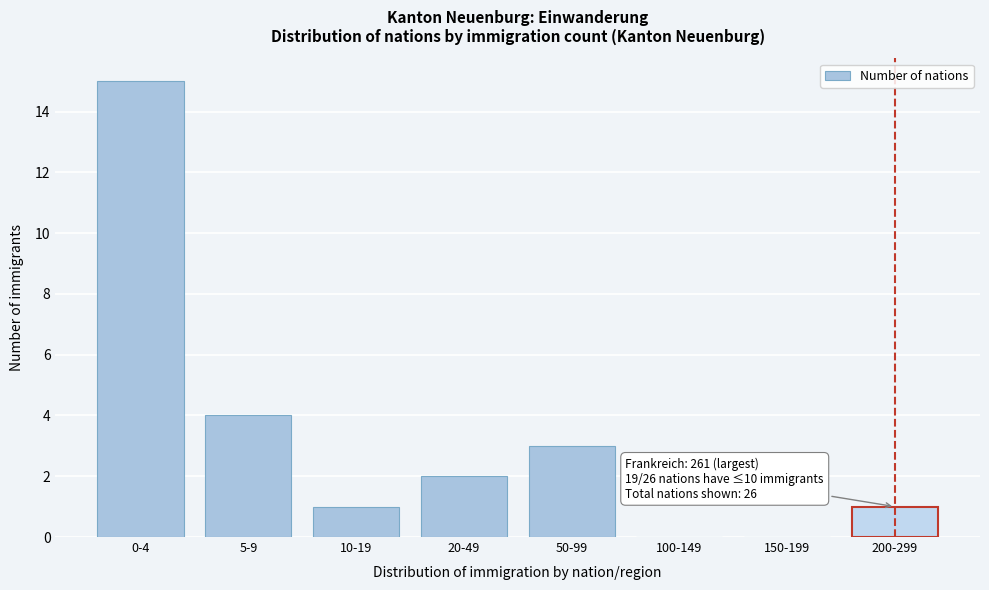

Reading left to right, list all the values displayed in this chart.

0-4=15	5-9=4	10-19=1	20-49=2	50-99=3	100-149=0	150-199=0	200-299=1